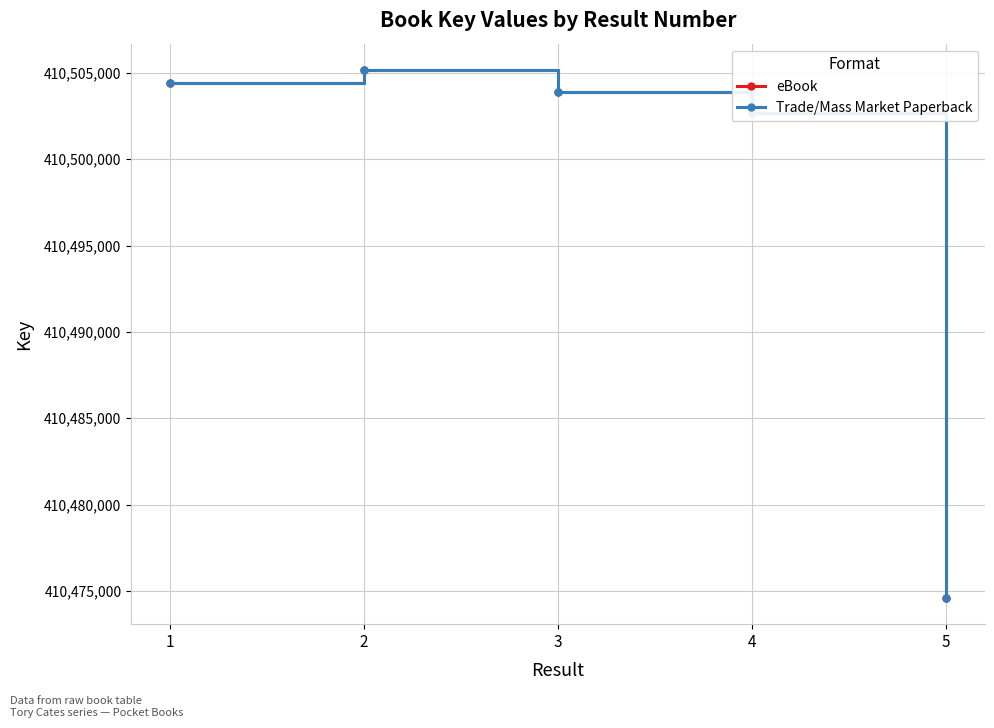

What is the smallest value displayed?

410474601